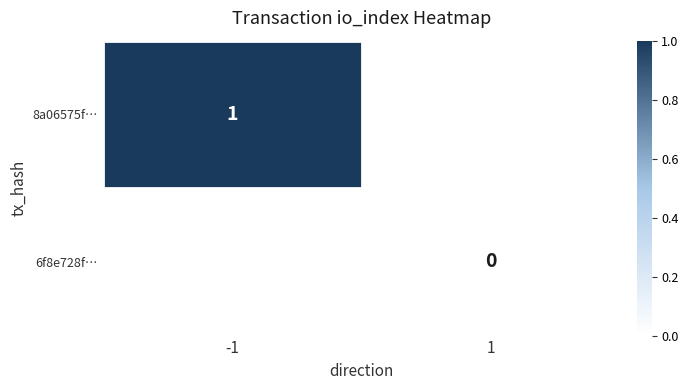

Count the number of data series in this chart.

2